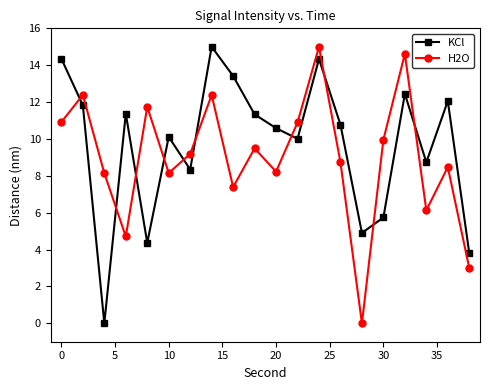

At how many categories does at least one series exceed 0?

20